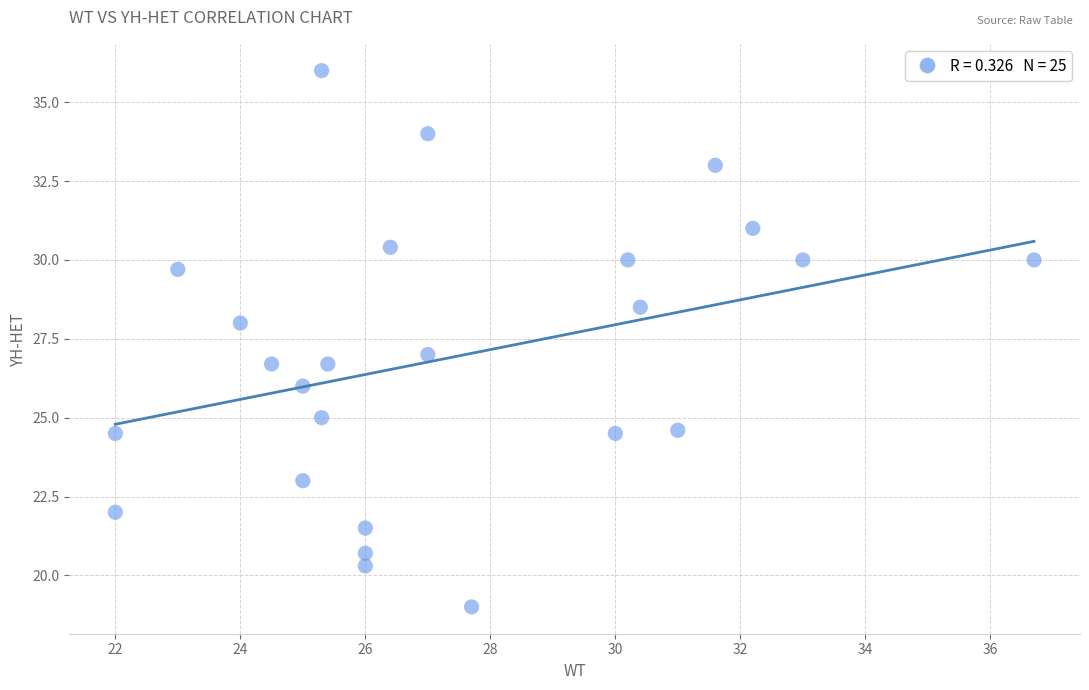

What is the range of X values (max minus min)?

14.7